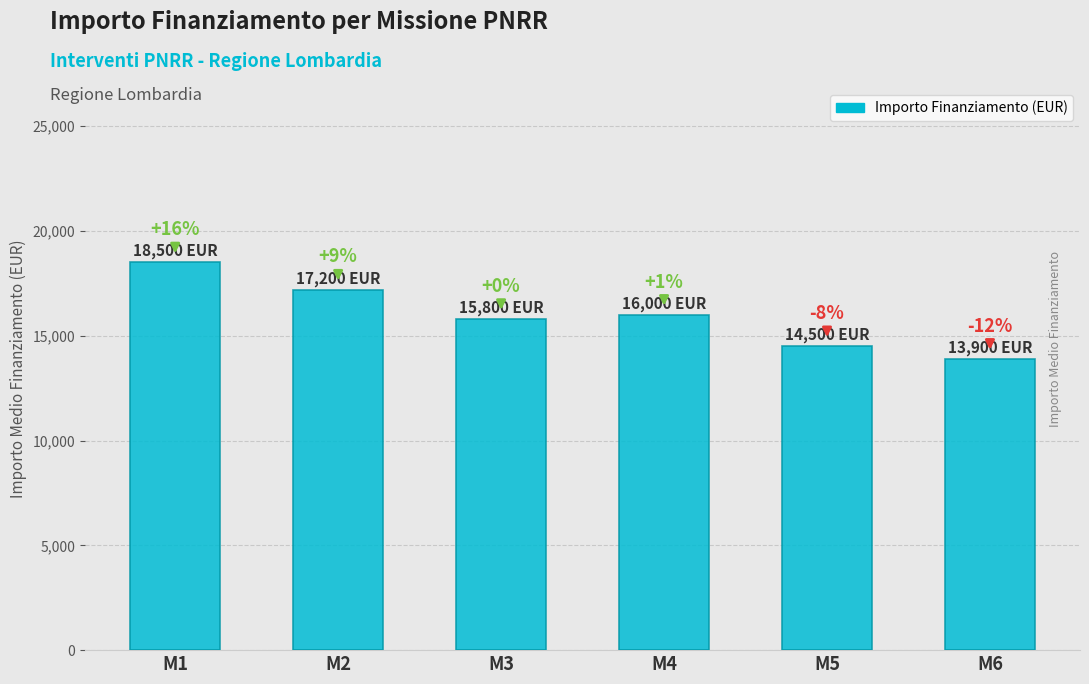

How many bars are there in total?

6